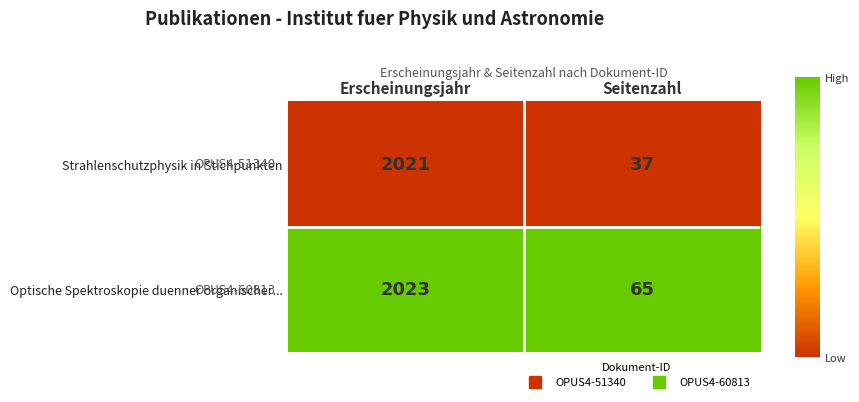

Reading right to left, list all the values displayed in this chart.

Strahlenschutzphysik in Stichpunkten: 37	2021
Optische Spektroskopie duenner organischer...: 65	2023